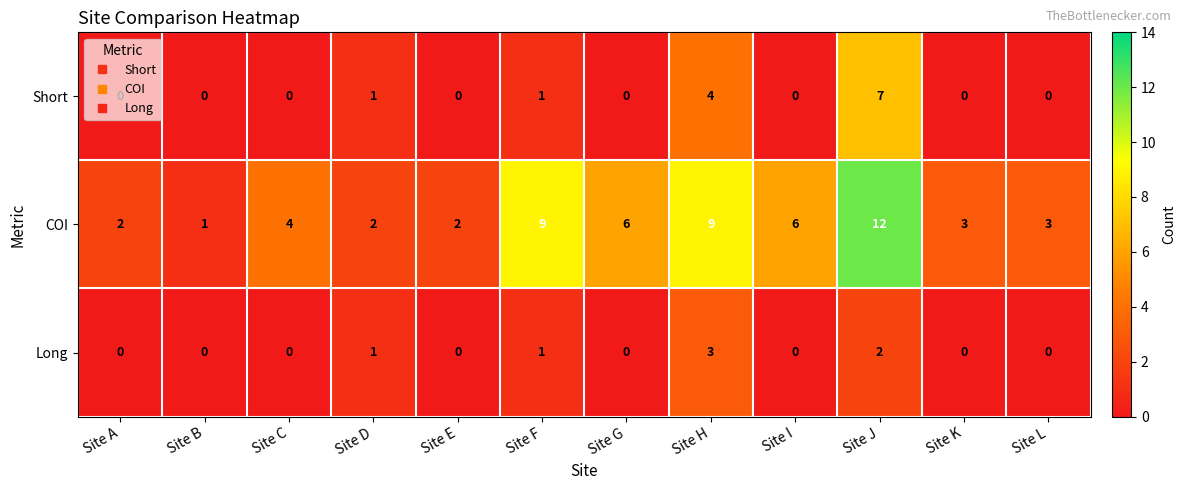

Count the number of categories in the chart.

12